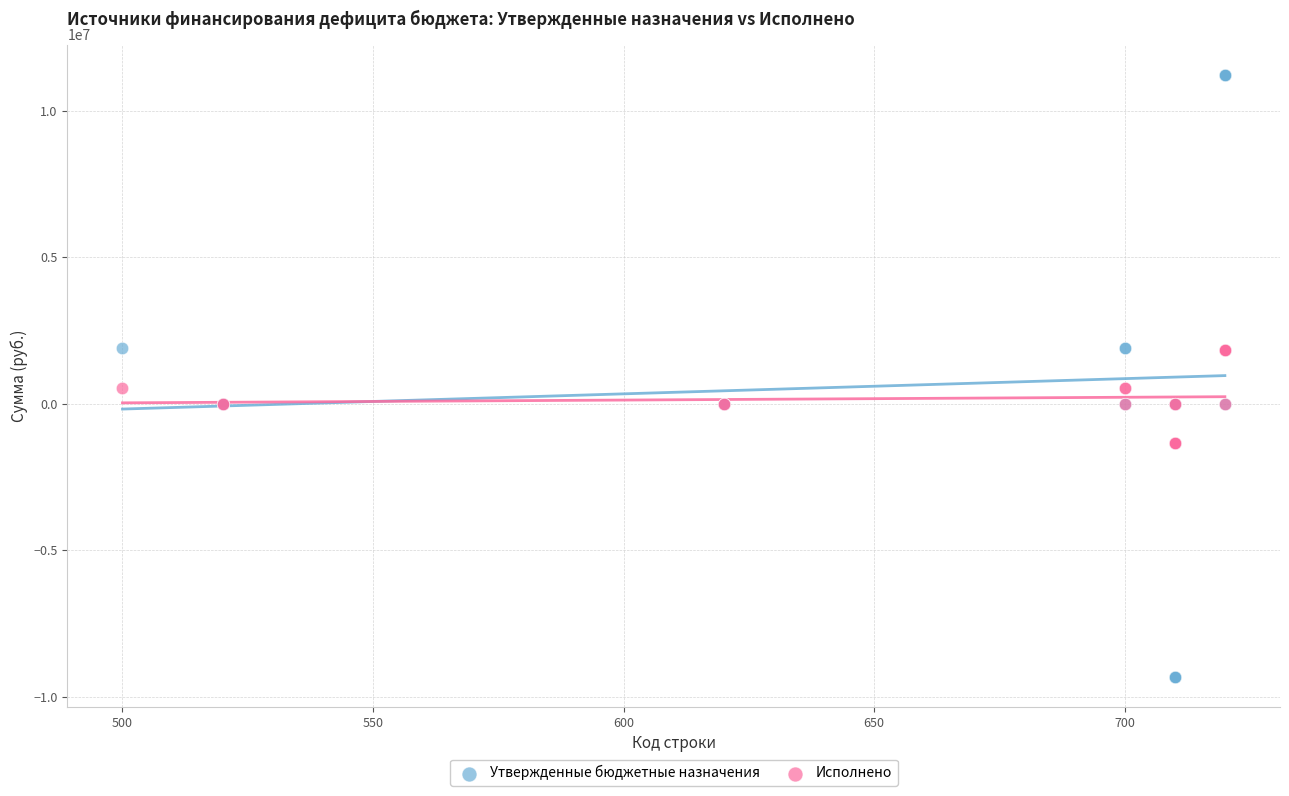

Which series has the largest Y range (max minus min)?

Утвержденные бюджетные назначения